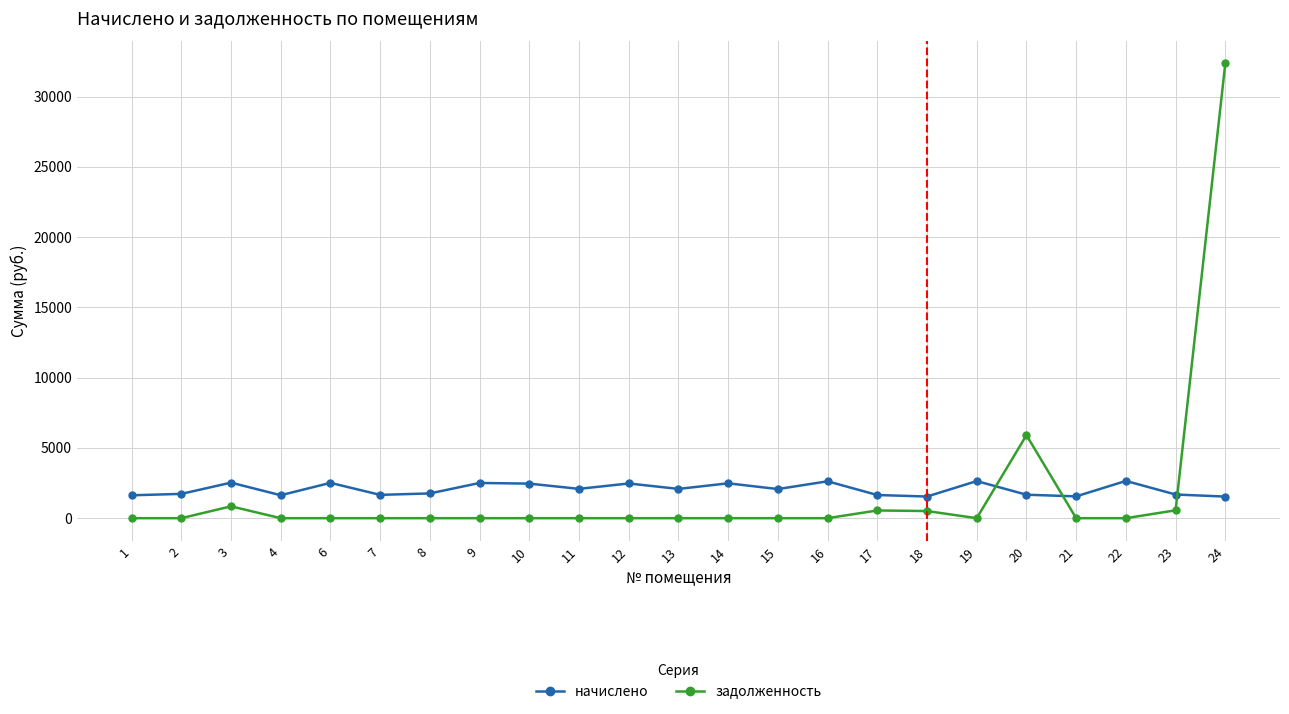

Where do задолженность and начислено first cross each other?

19 and 20